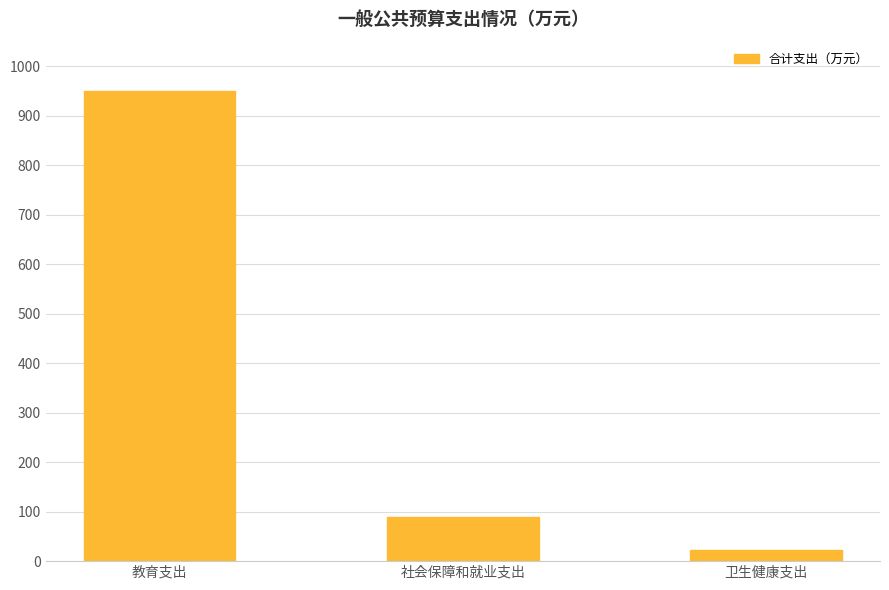

What position from the left is 教育支出?

1